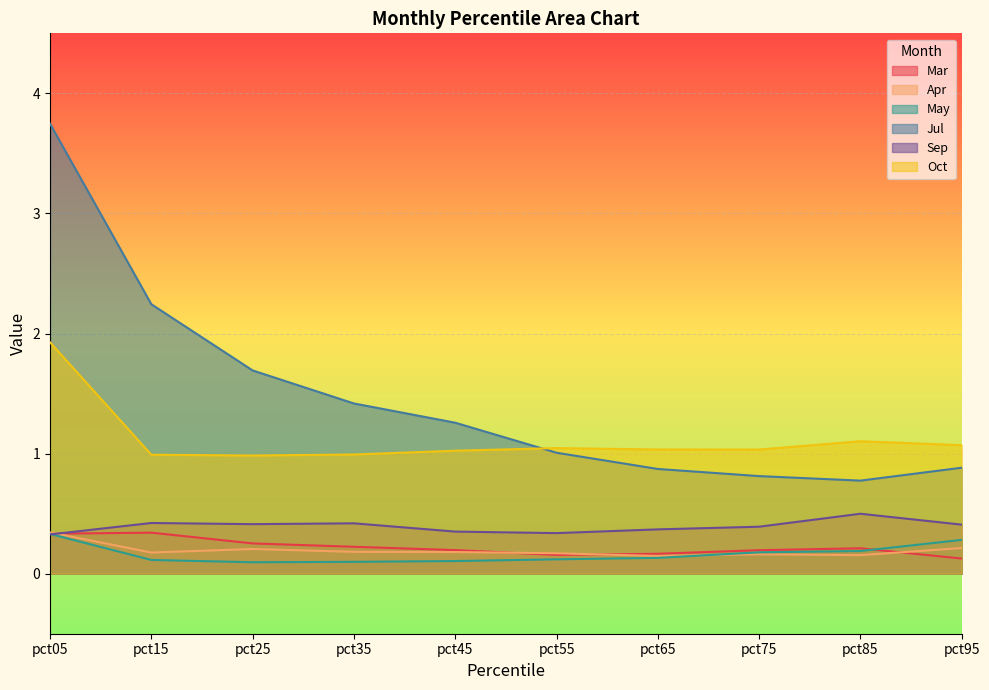

True or false: Apr and May cross at least once.

True